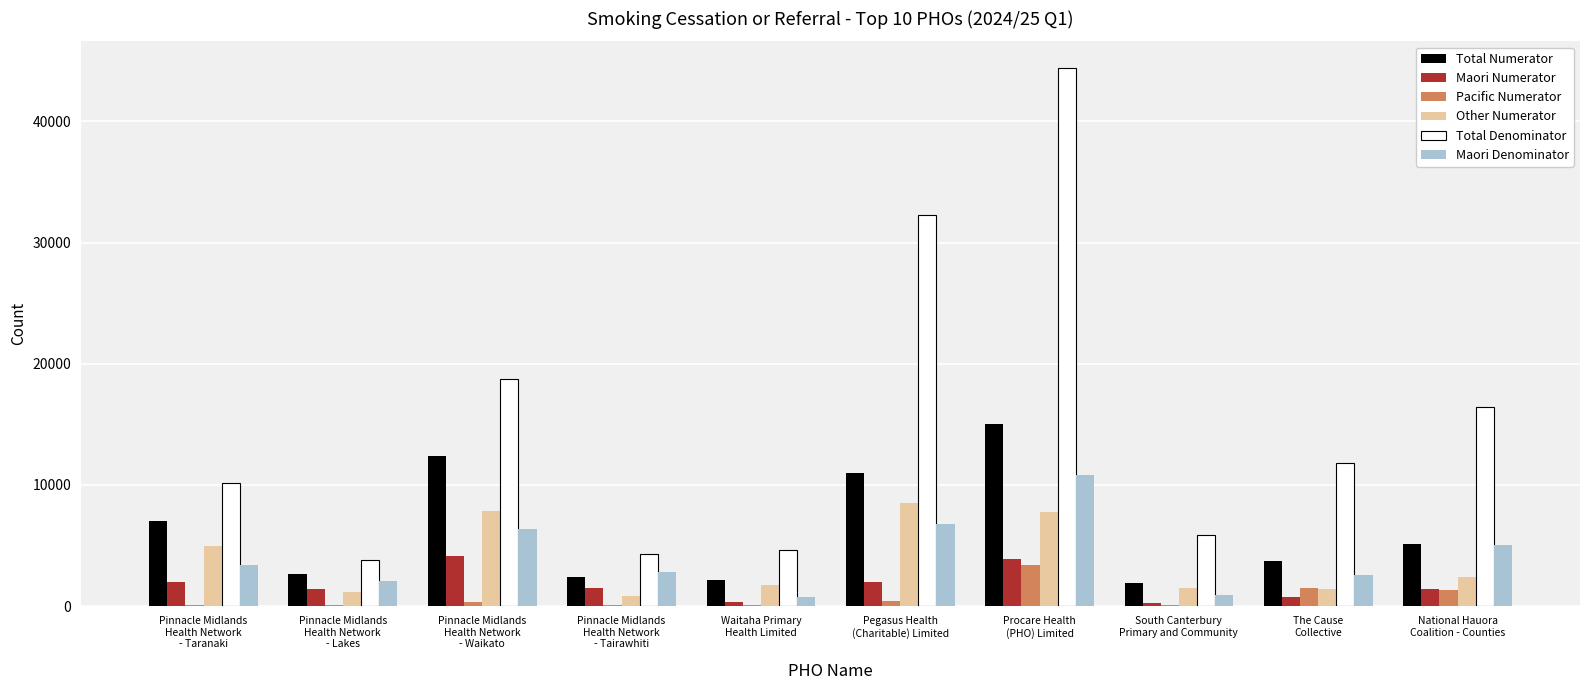

How many categories are shown in the chart?

10